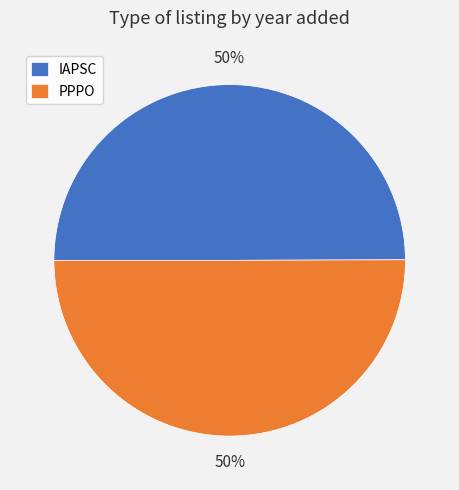

What percentage is the IAPSC slice, to the nearest percent?

50%